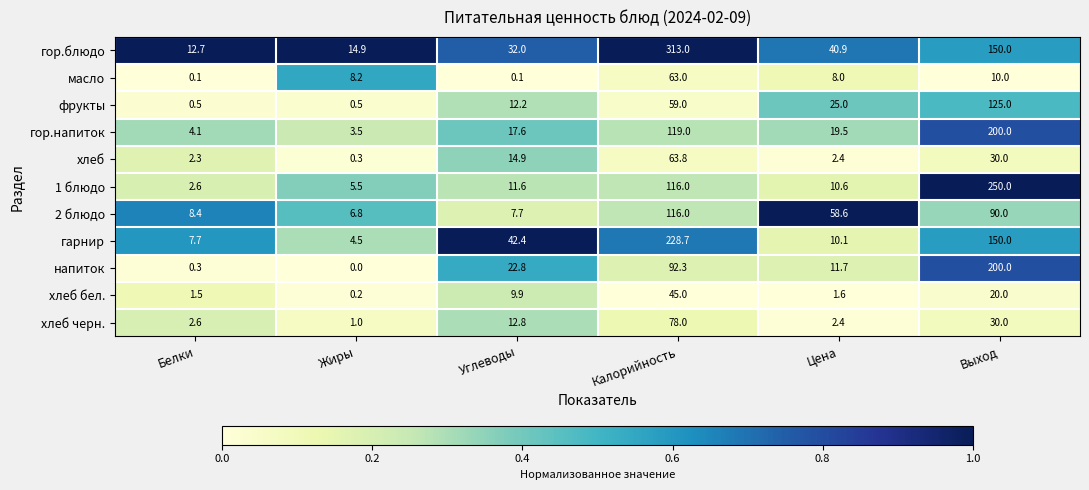

True or false: хлеб черн. has a value of 44.2 at Выход.

False